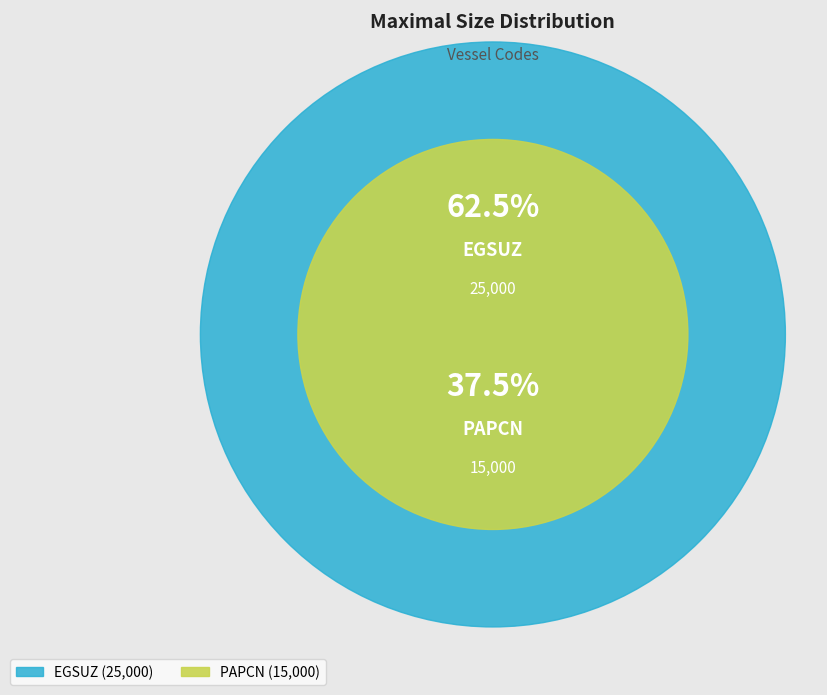

Rank the categories by value from highest to lowest.

EGSUZ, PAPCN